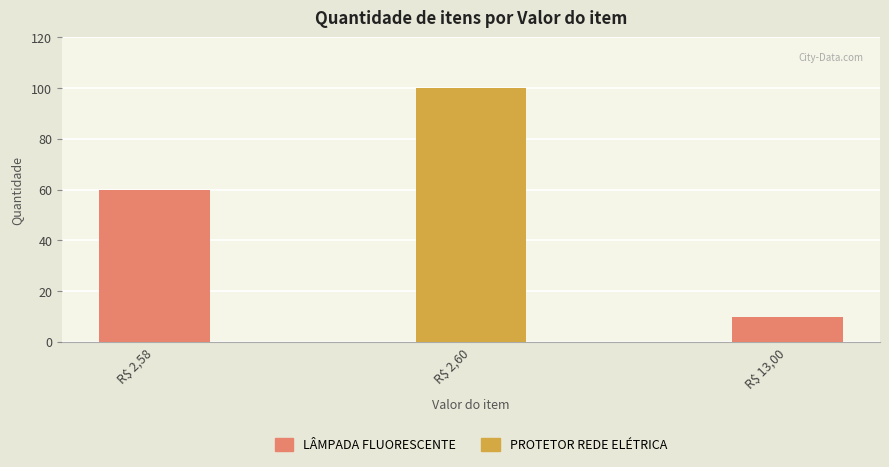

Does the chart contain any negative values?

No